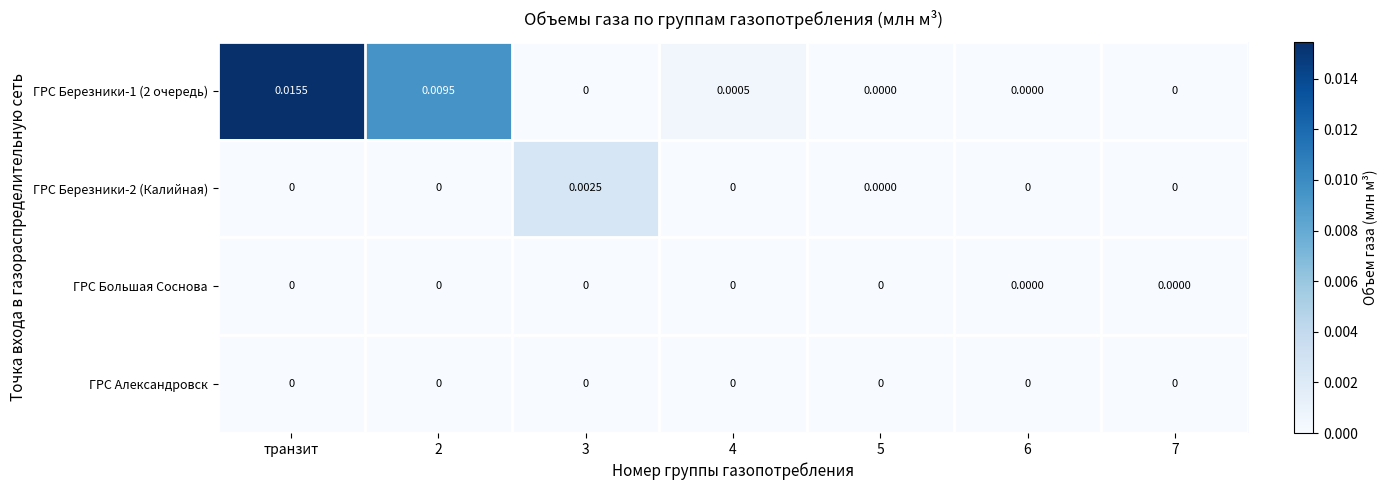

Which label corresponds to the largest value in the chart?

транзит